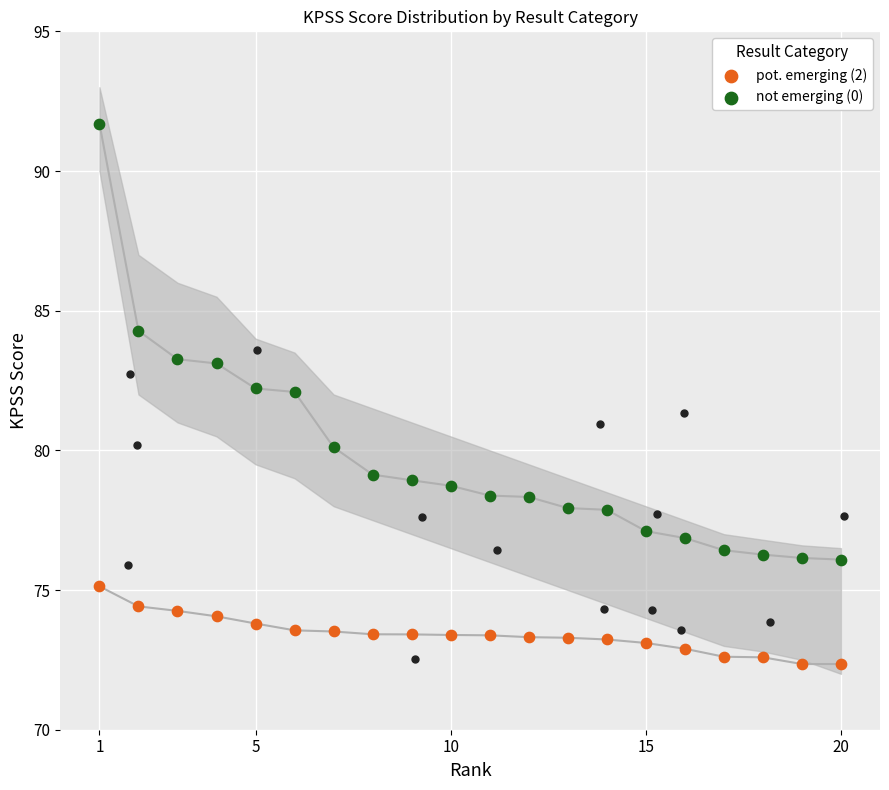

Which series has the largest total across all categories?

not emerging (0)